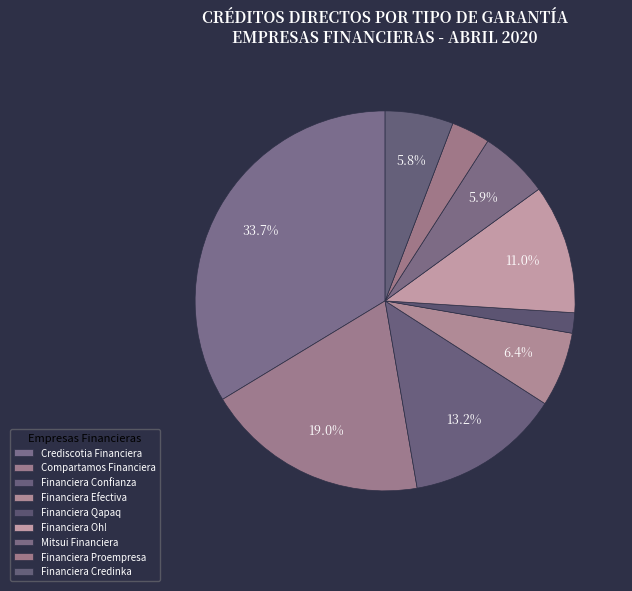

What is the change in value from Financiera Oh! to Mitsui Financiera?

-694374.6